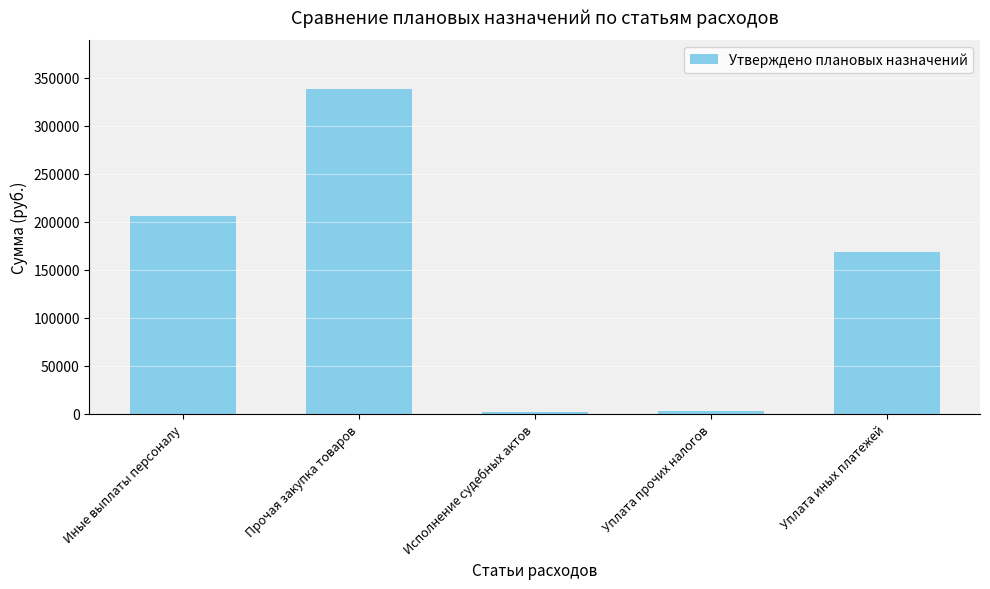

Where does the data first go above 168154?

Иные выплаты персоналу